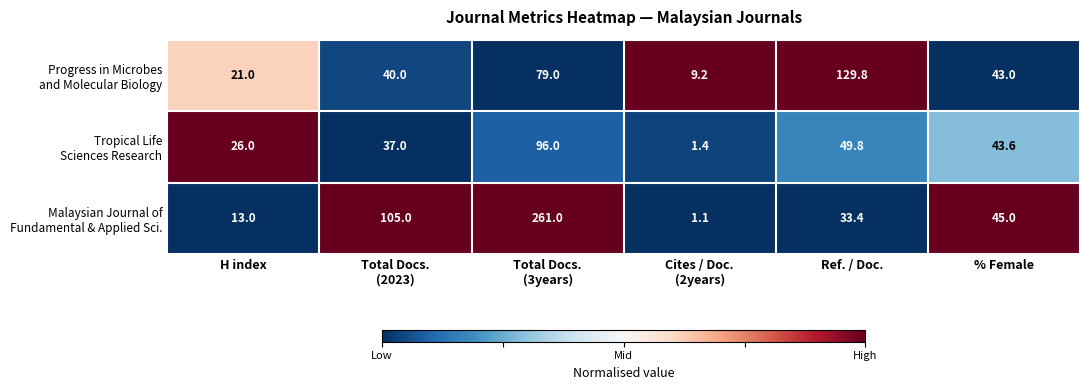

Which category has the lowest value across all series?

Cites / Doc.
(2years)